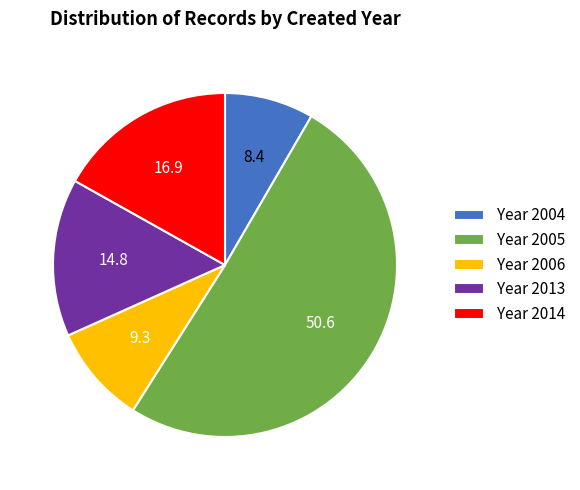

Do Year 2013 and Year 2004 together represent more than half of the pie?

No